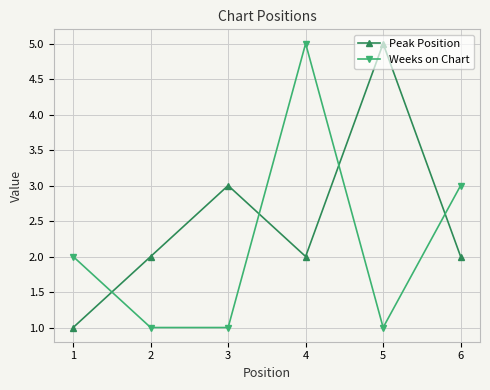

The Peak Position series shows 1 at 3. True or false?

False